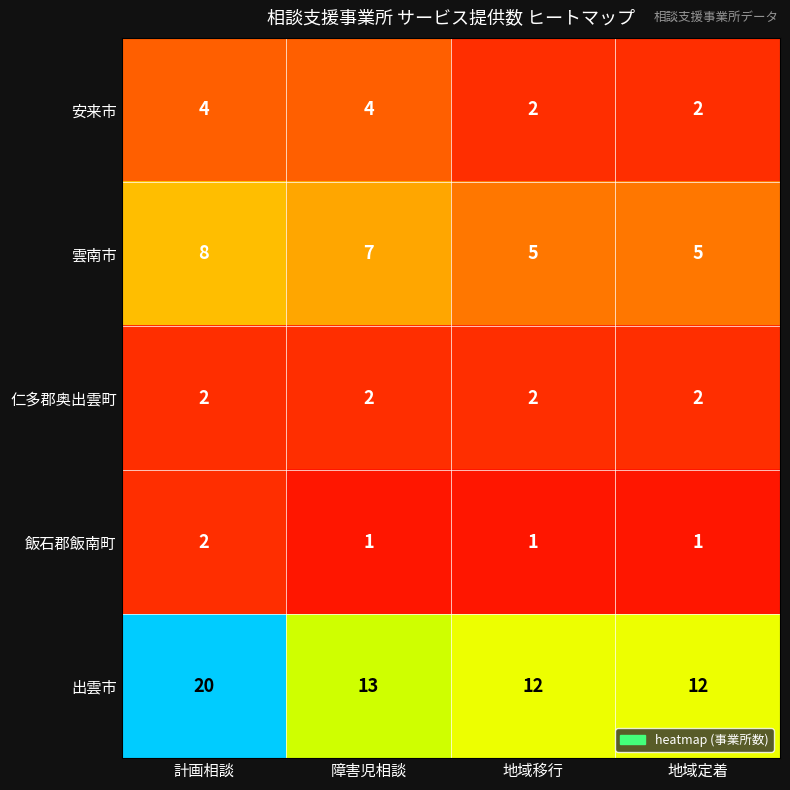

At which label does 雲南市 reach its peak?

計画相談